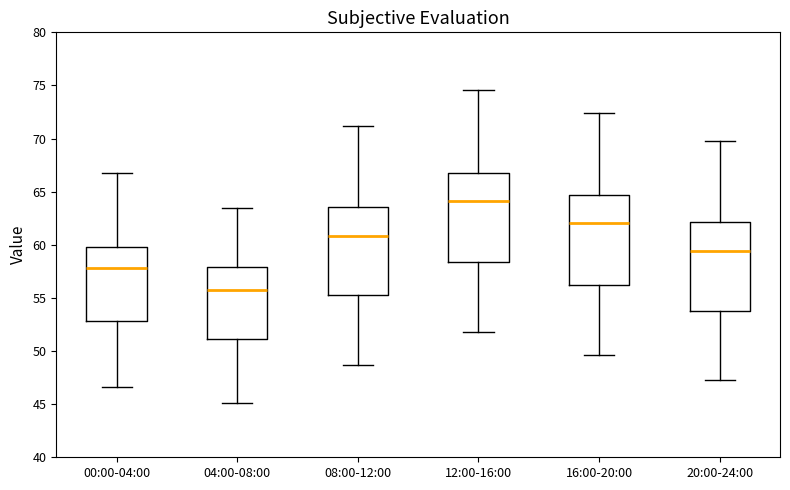

Reading left to right, transcribe this box plot: for each box, give where its median line is, the range the box spans, and where its two whiskers end, as read against the y-axis. The values are not printed on the chart, so give them approximately, as read against the axis.

00:00-04:00: median 58.0, box 53.0 to 60.0, whiskers 46.5 to 67.0
04:00-08:00: median 56.0, box 51.0 to 58.0, whiskers 45.0 to 63.5
08:00-12:00: median 61.0, box 55.5 to 63.5, whiskers 48.5 to 71.0
12:00-16:00: median 64.0, box 58.5 to 67.0, whiskers 52.0 to 74.5
16:00-20:00: median 62.0, box 56.5 to 64.5, whiskers 49.5 to 72.5
20:00-24:00: median 59.5, box 53.5 to 62.0, whiskers 47.0 to 70.0